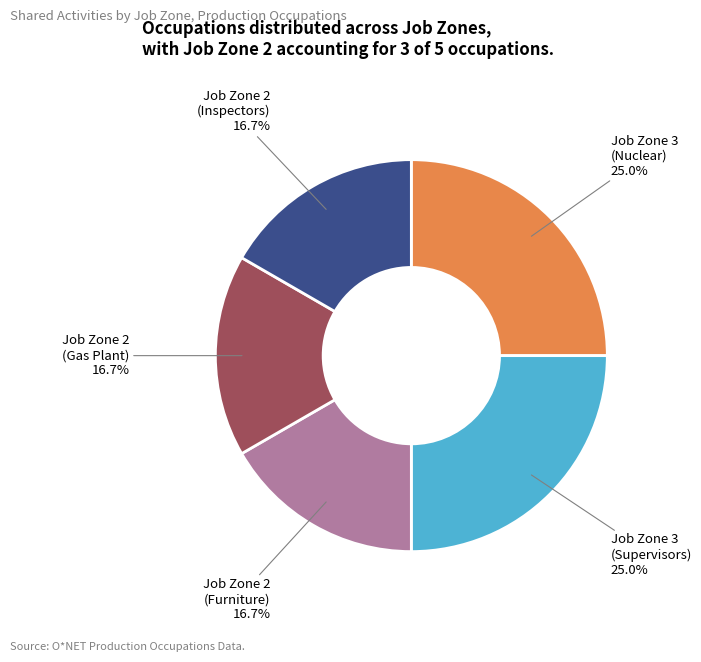

Is there a majority slice in this chart?

No